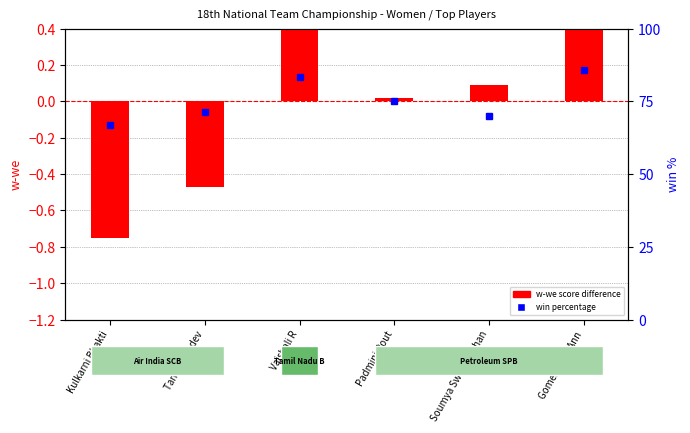

Read the win % value at Kulkarni Bhakti.

66.7